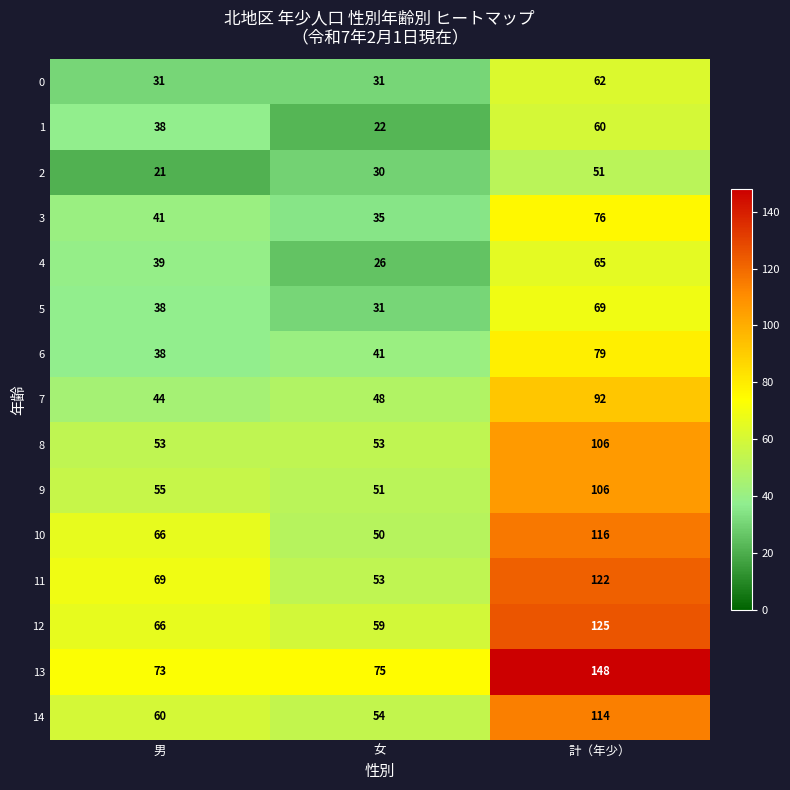

Between 男 and 計（年少）, which series saw the biggest shift?

13